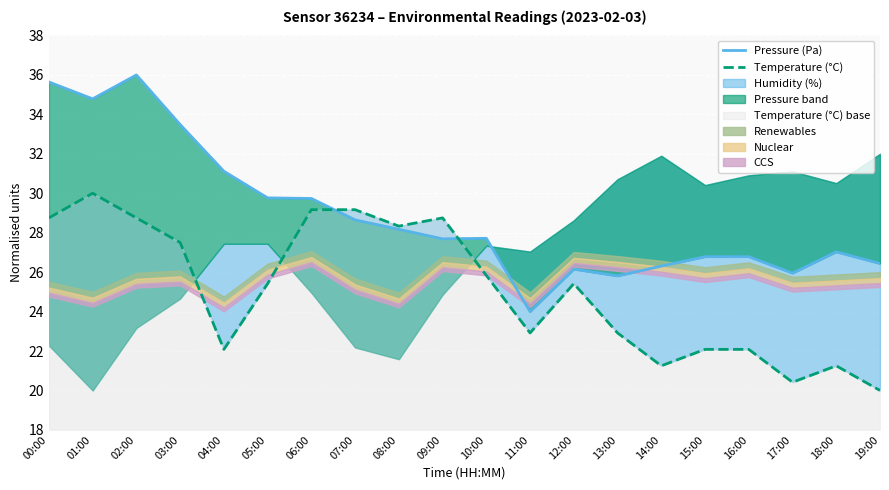

At which label is Pressure (Pa) closest to 30?

05:00